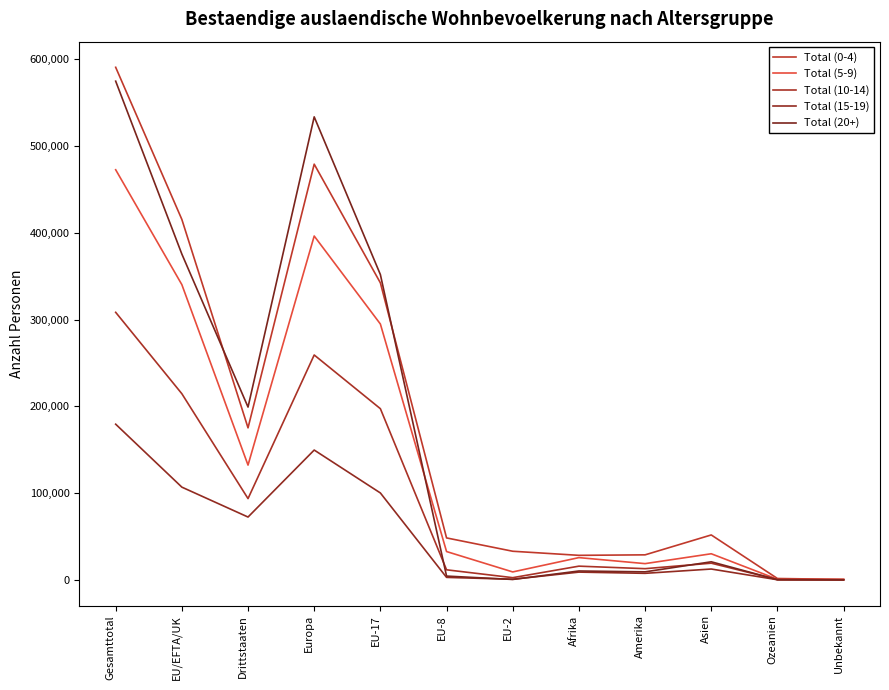

What are all the series names shown in the legend?

Total (0-4), Total (5-9), Total (10-14), Total (15-19), Total (20+)